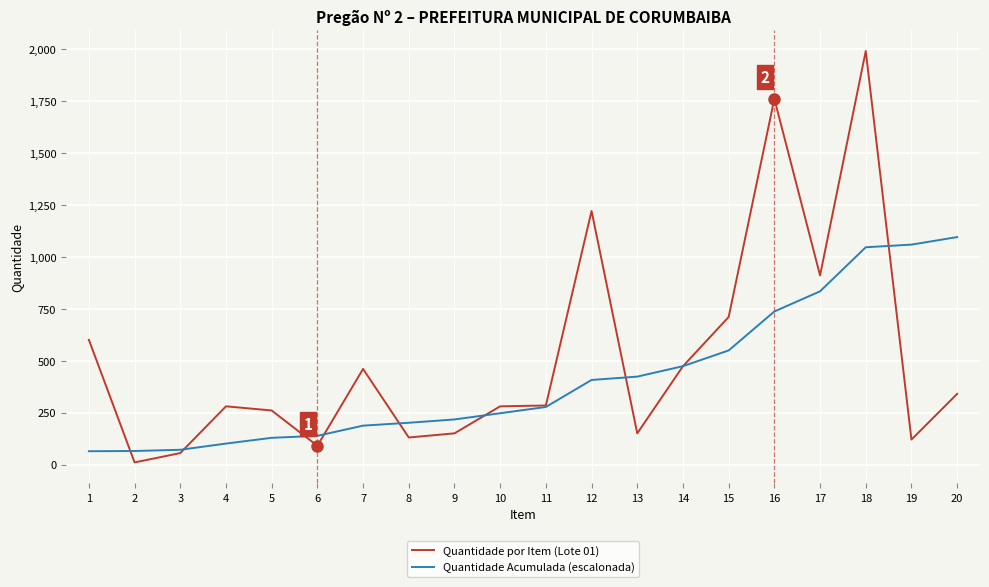

List the series in order of their peak value, lowest first.

Quantidade Acumulada (escalonada), Quantidade por Item (Lote 01)